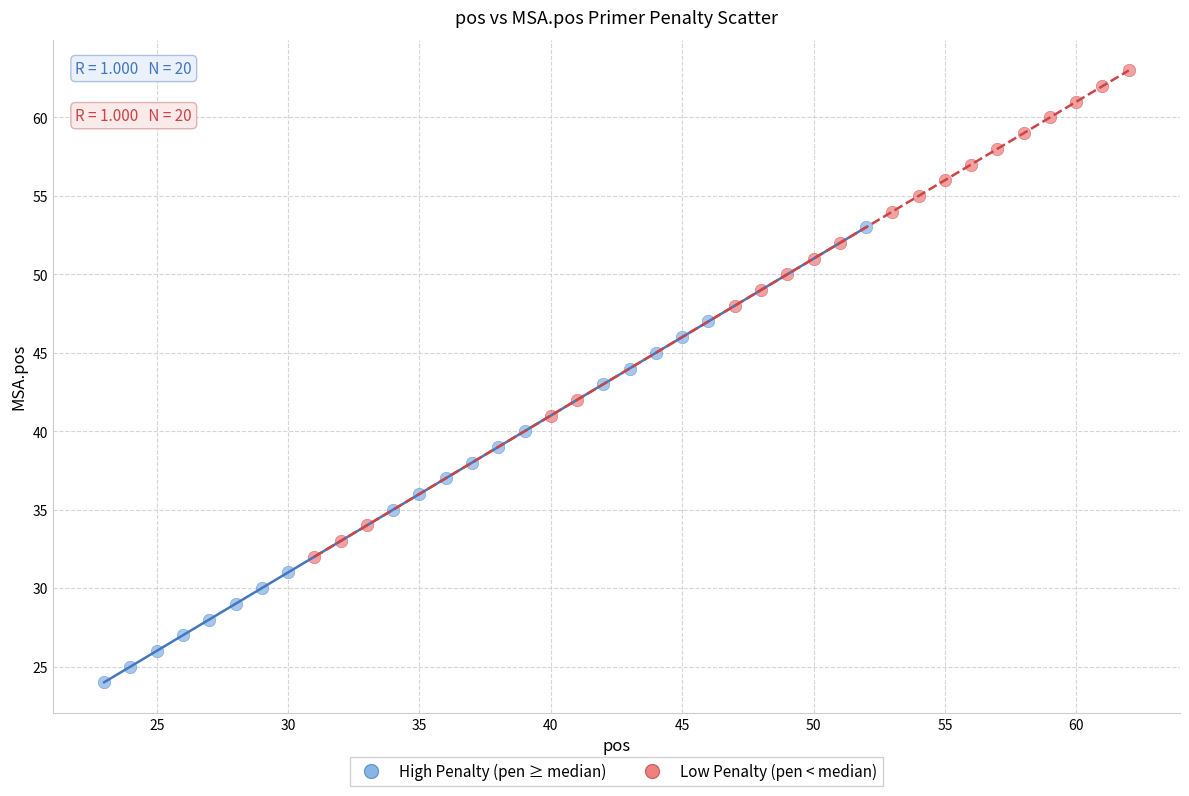

Which series has the widest spread of Y values?

Low Penalty (pen < median)